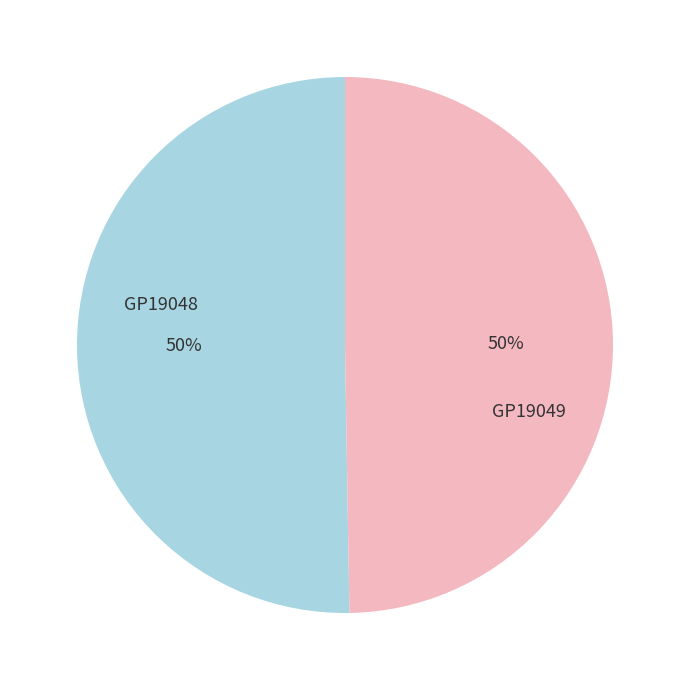

To the nearest percent, what is the combined percentage of GP19048 and GP19049?

100%